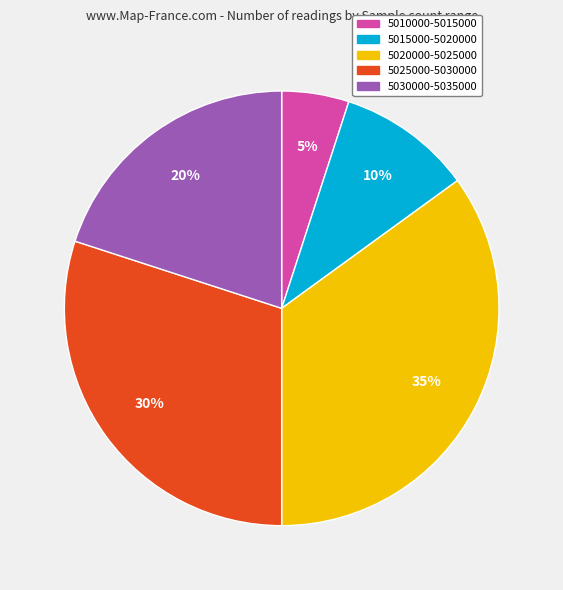

Is the sum of 5020000-5025000 and 5010000-5015000 greater than half?

No